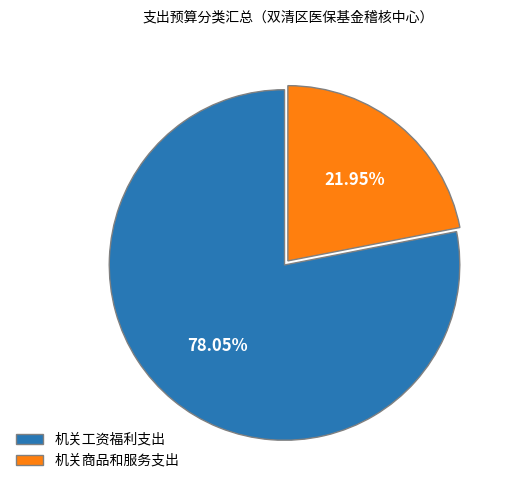

To the nearest percent, what is the difference between the largest and smallest slice percentages?

56%